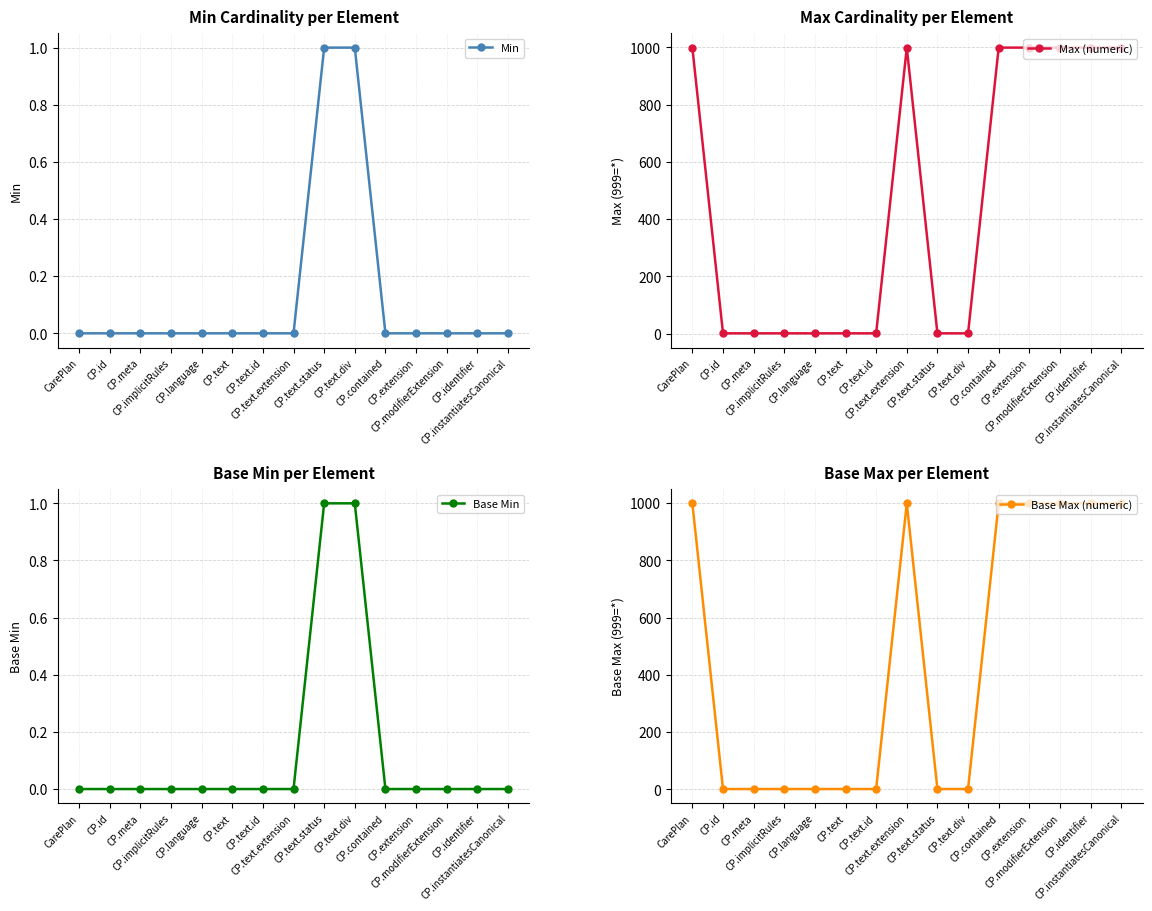

How many values in the Max (numeric) series exceed 1?

7